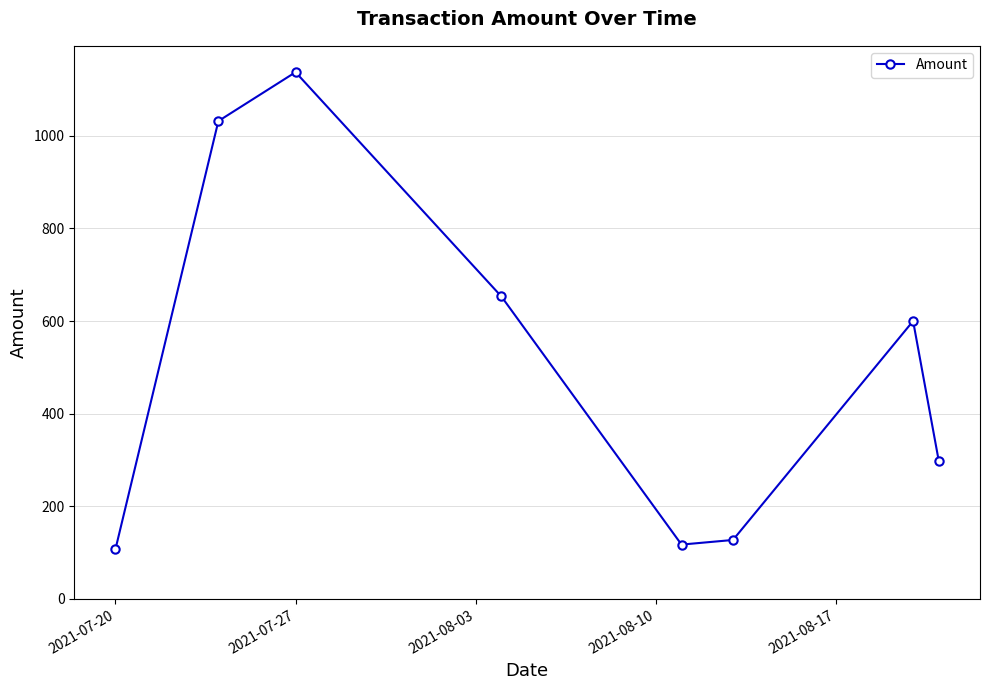

What is the value of the 7th point from the left?

600.0